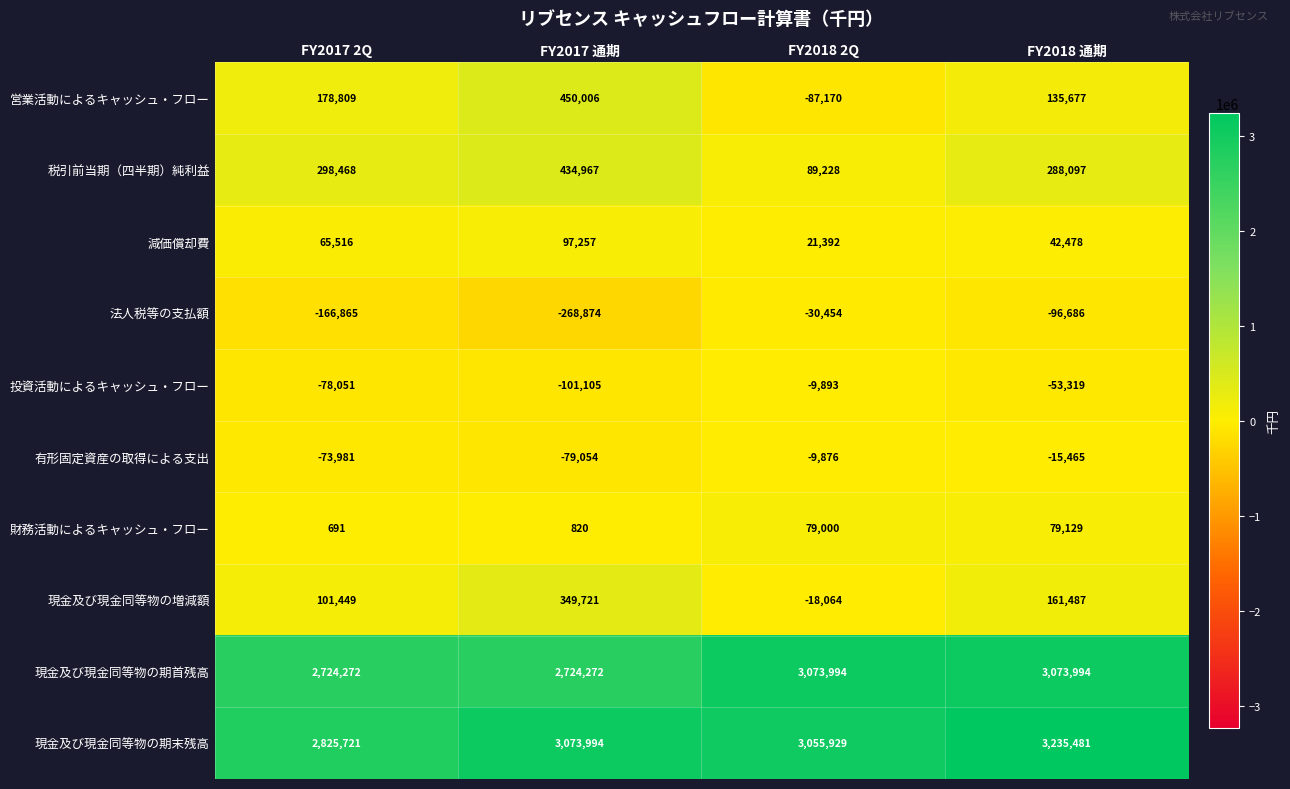

What is the difference between the second highest and second lowest values in the 現金及び現金同等物の期首残高 series?

349722